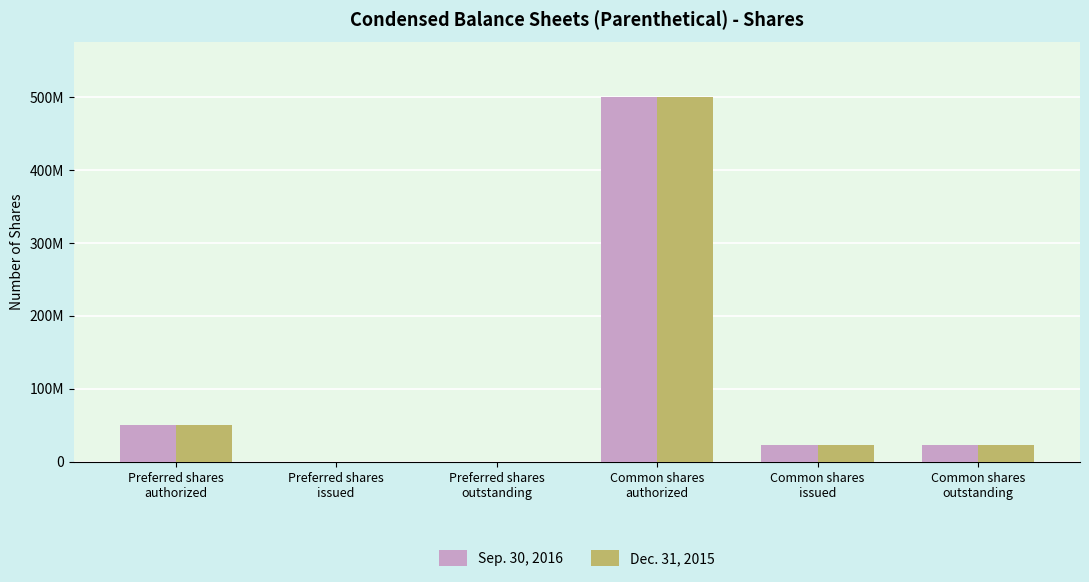

At how many categories does at least one series exceed 437106186?

1